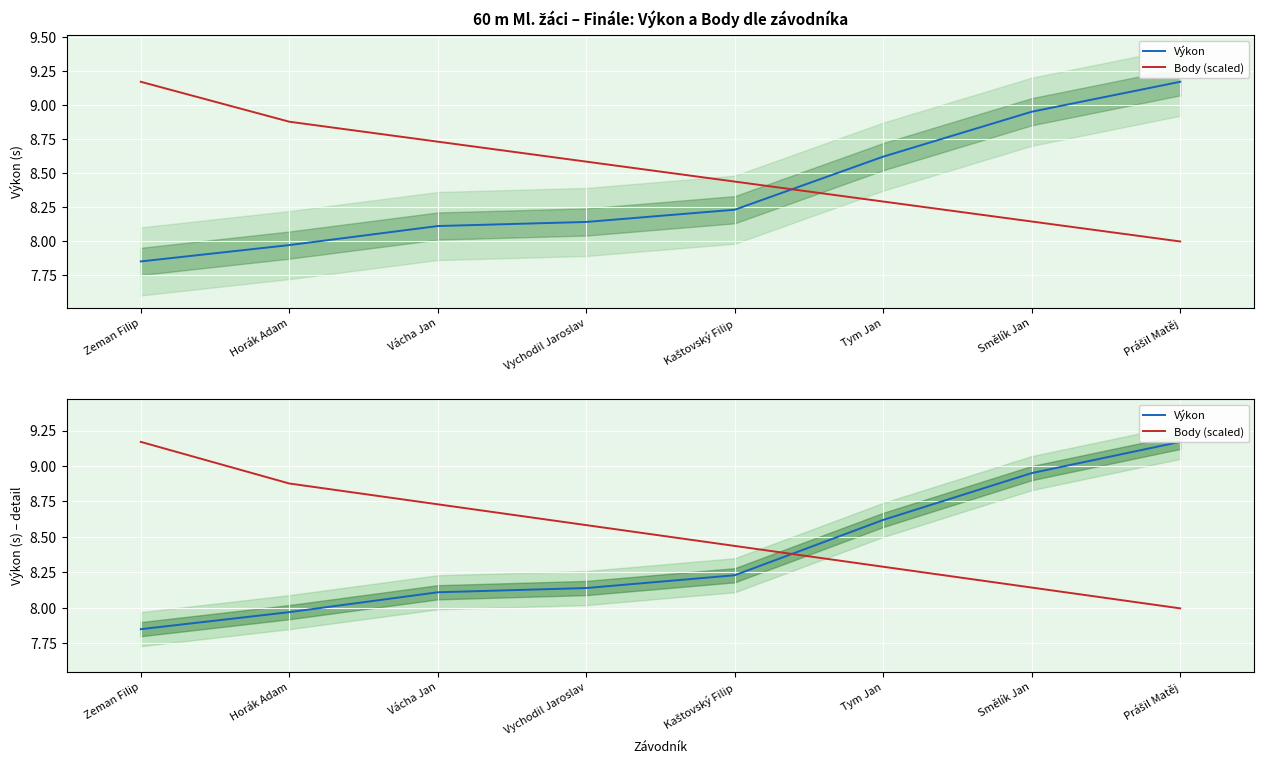

Reading right to left, extract all data points from this chart.

Výkon: 9.2	8.9	8.6	8.2	8.1	8.1	8.0	7.8
Body (scaled): 8.0	8.1	8.3	8.4	8.6	8.7	8.9	9.2